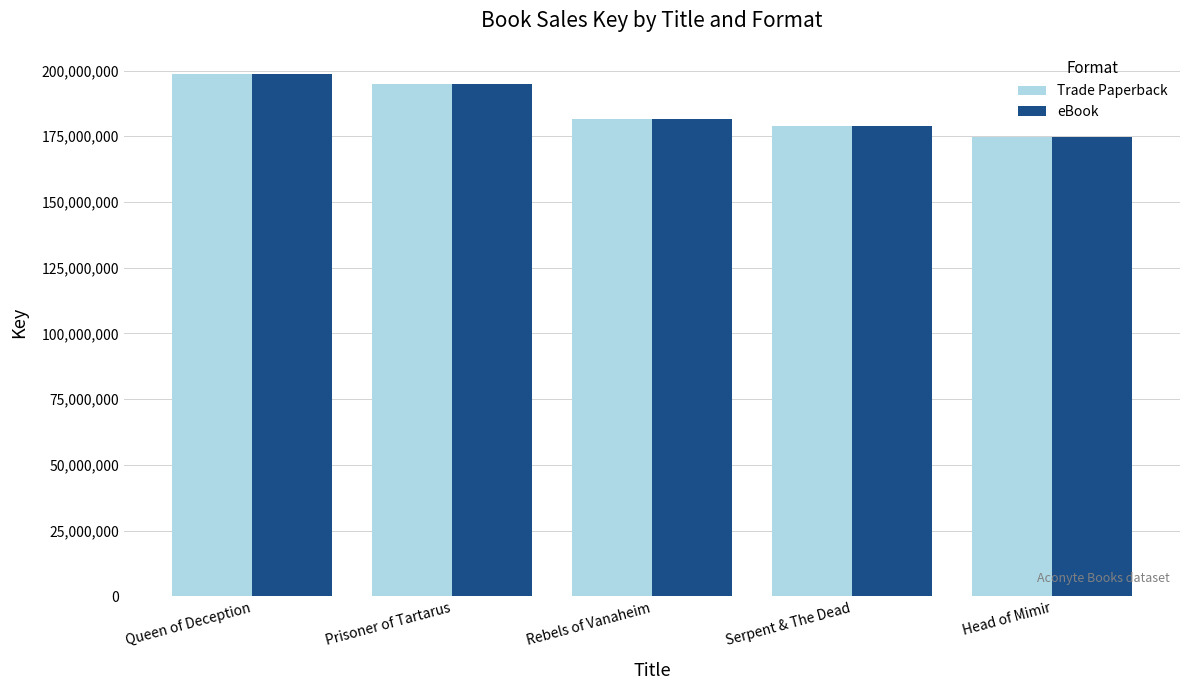

True or false: Trade Paperback has a value of 194802783 at Prisoner of Tartarus.

True